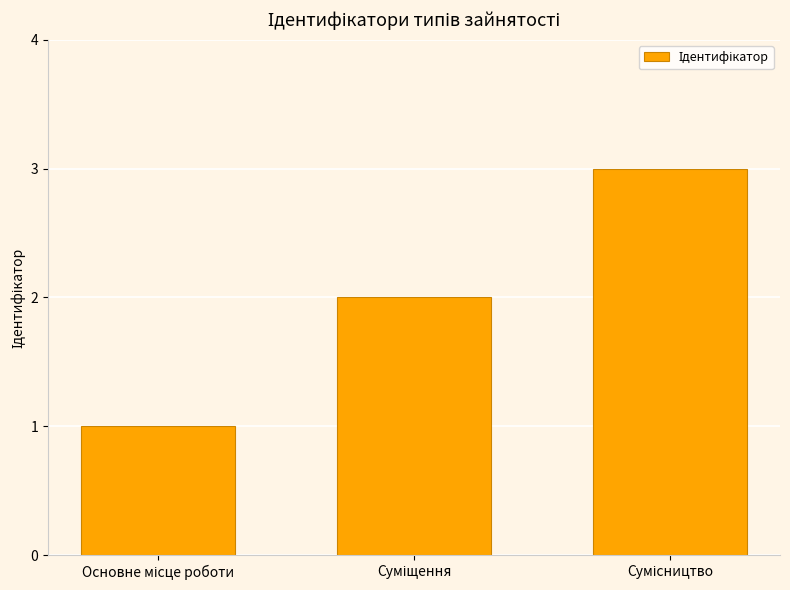

How many data points are less than 2?

1